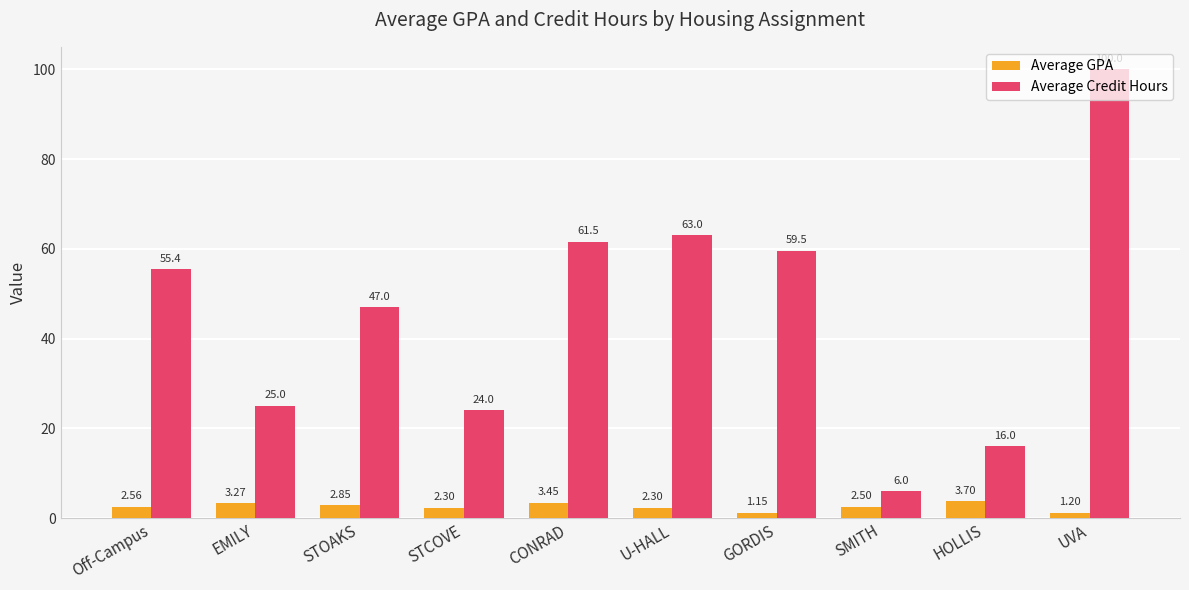

What is the label of the 1st bar from the right?

UVA